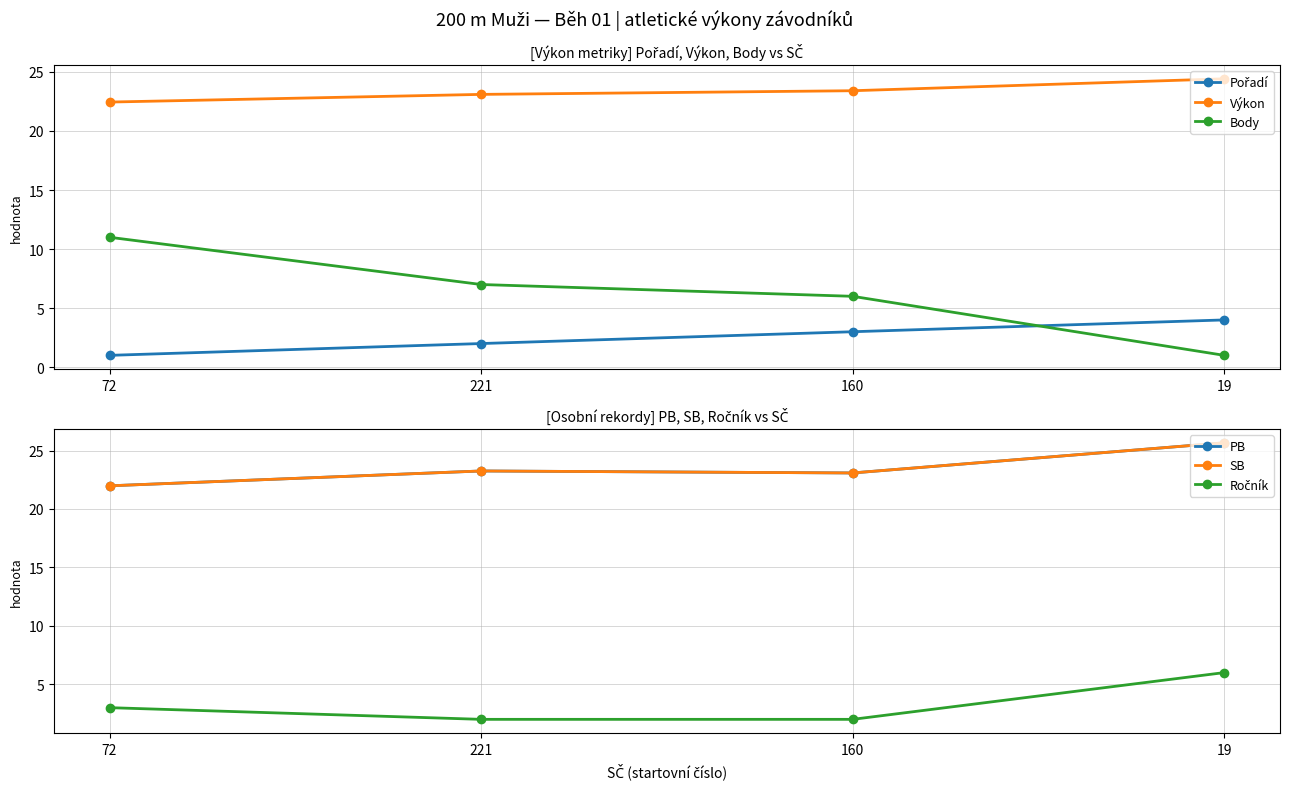

True or false: SB has a value of 22.0 at 72.

True